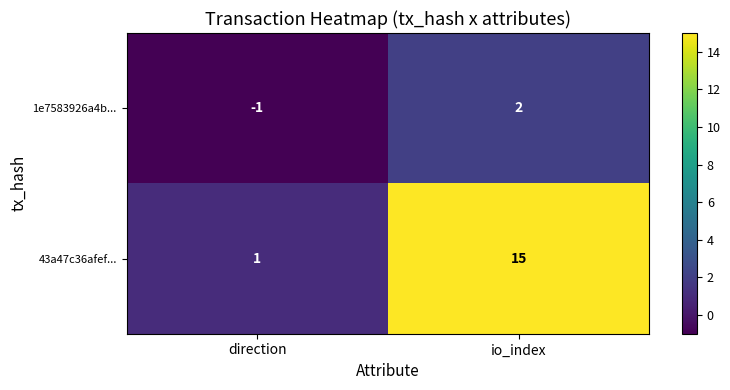

The 43a47c36afef... series shows 15 at io_index. True or false?

True